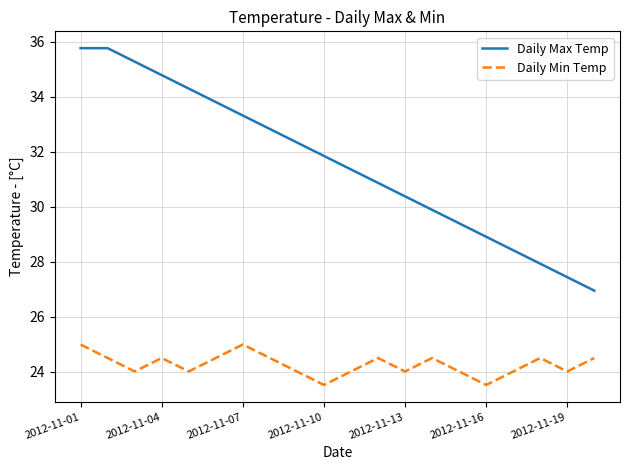

True or false: Daily Min Temp and Daily Max Temp cross at least once.

False